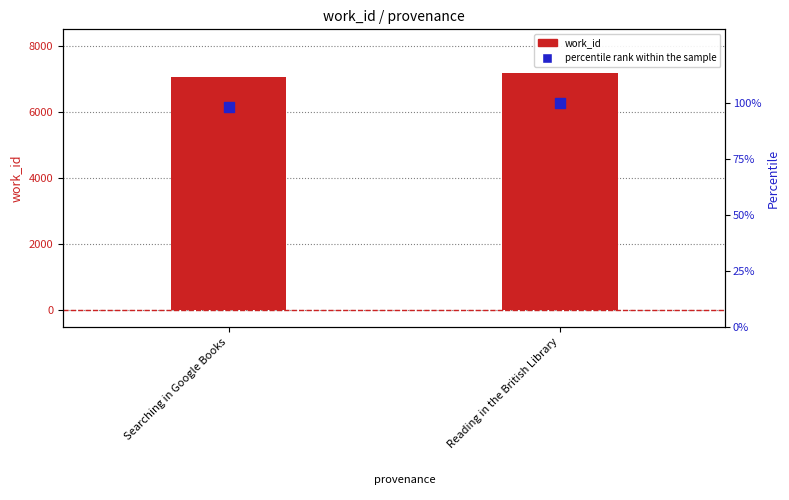

At how many categories does at least one series exceed 5278?

2